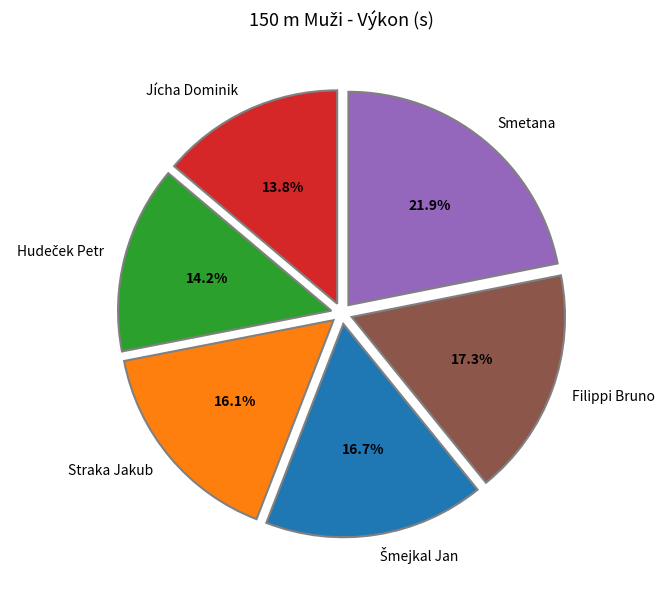

Is the sum of Smetana and Jícha Dominik greater than half?

No